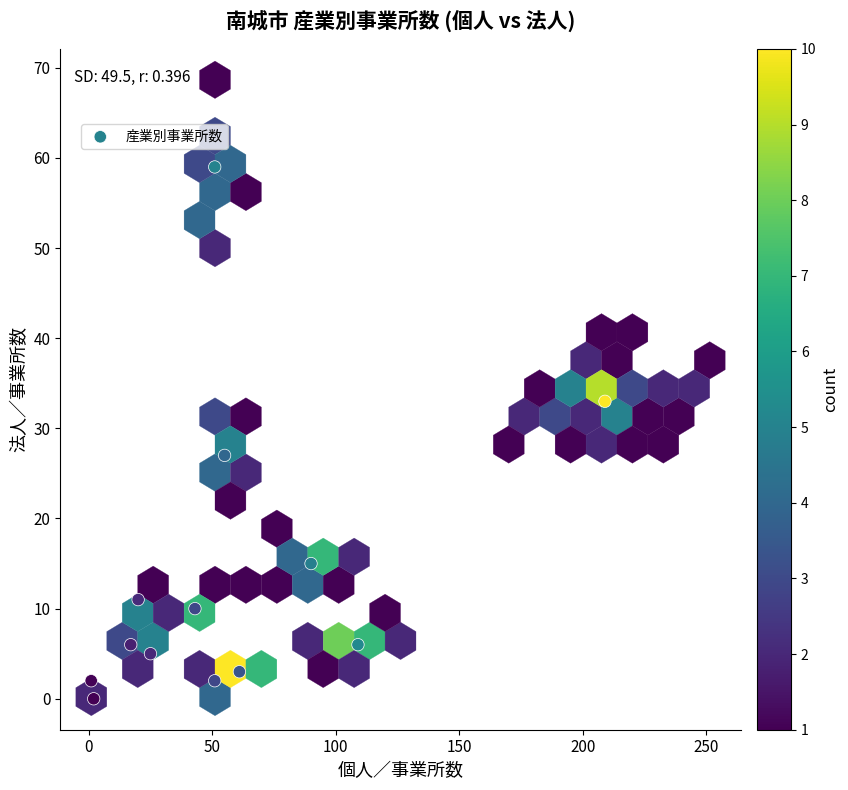

What Y value in the scatter plot is closest to 29?

27